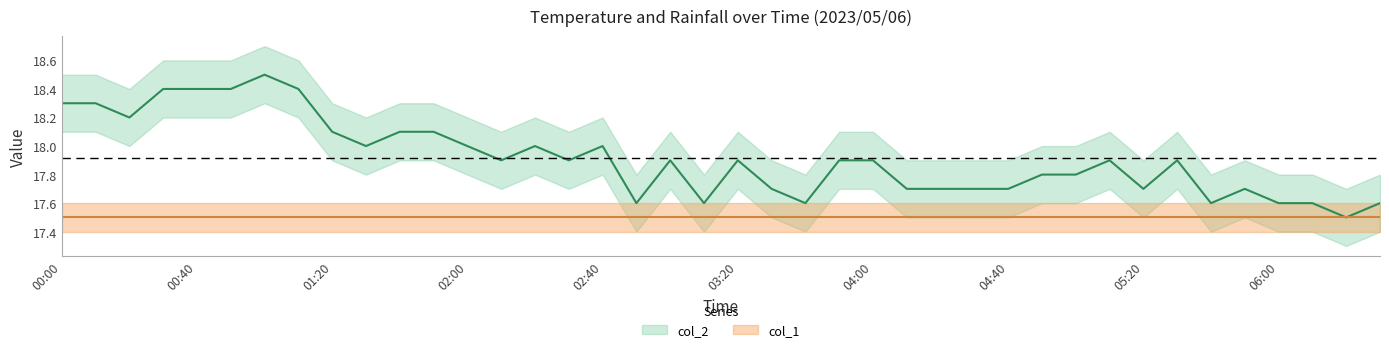

What is the label of the 15th point from the right?

04:10